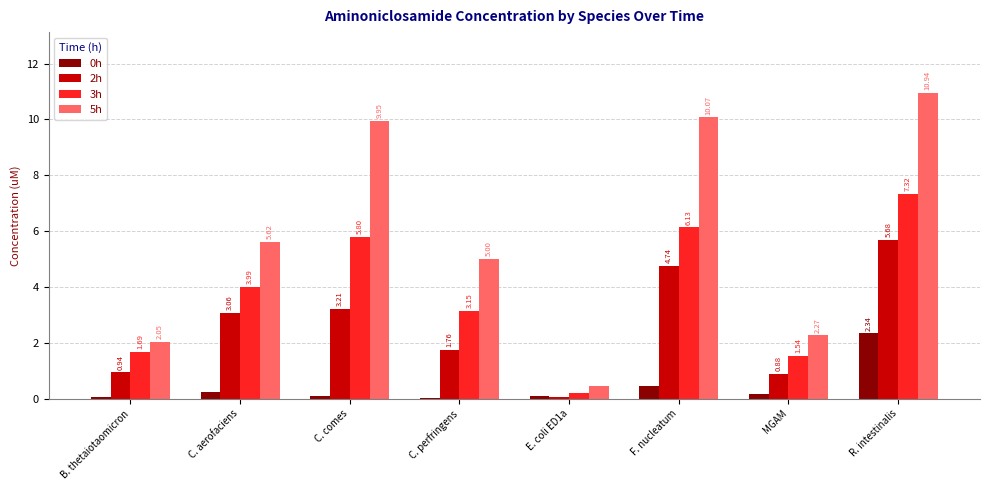

Rank the categories by 3h value from lowest to highest.

E. coli ED1a, MGAM, B. thetaiotaomicron, C. perfringens, C. aerofaciens, C. comes, F. nucleatum, R. intestinalis